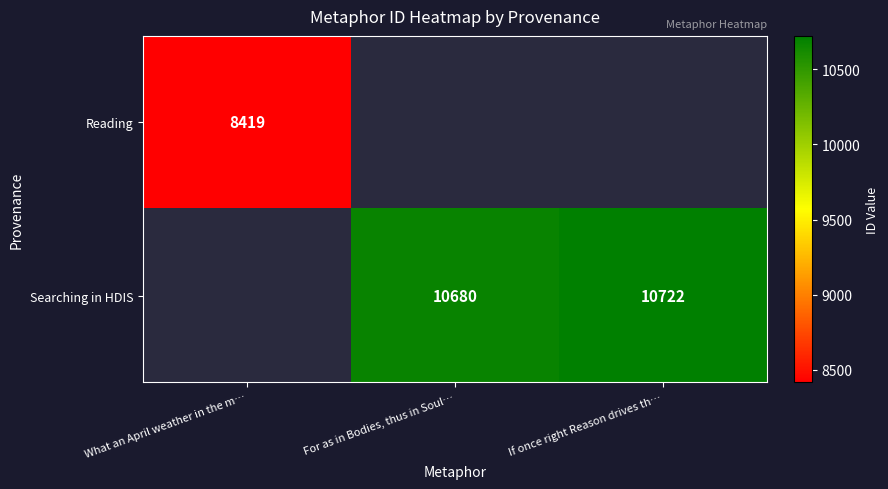

Which has a higher value, For as in Bodies, thus in Soul… or What an April weather in the m…?

What an April weather in the m…